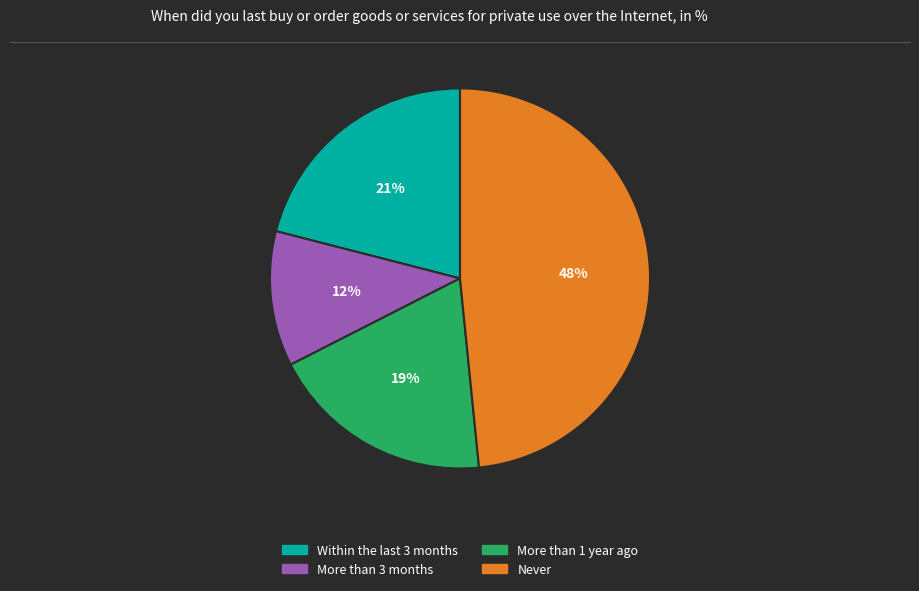

To the nearest percent, what is the average slice percentage?

25%